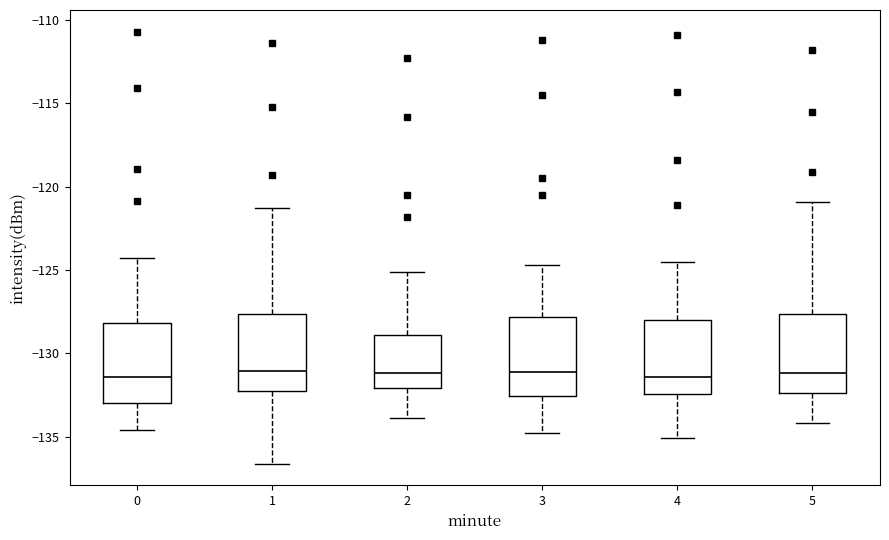

Where does the upper whisker of the box at x = 5 end on the y-axis? The values are not printed on the chart, so give them approximately, as read against the axis.

-121.0